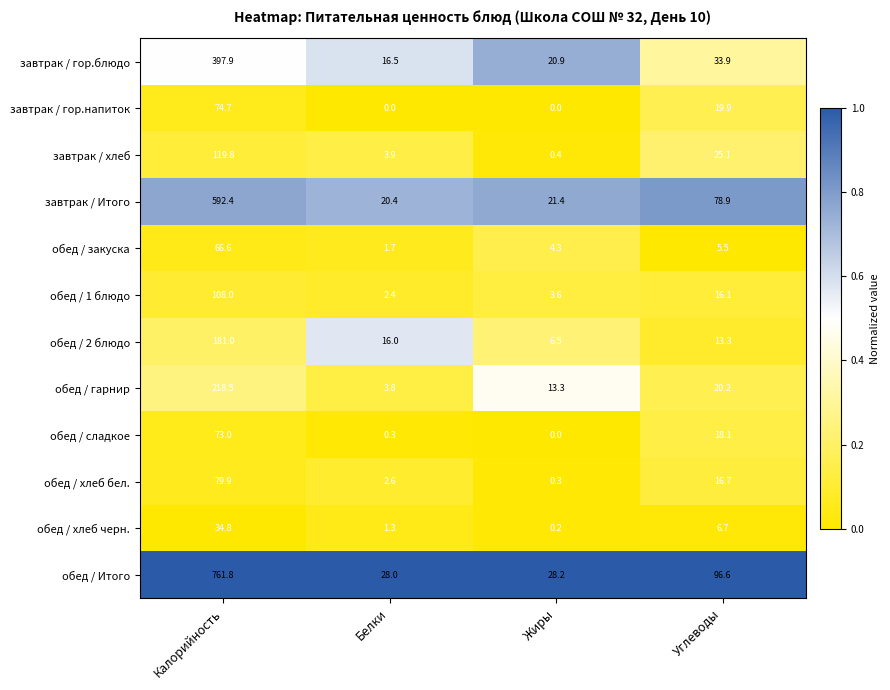

At which label does обед / закуска first exceed 5?

Калорийность